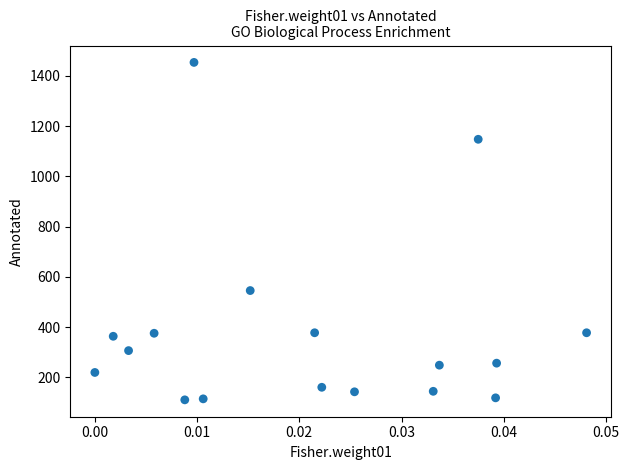

What Y value in the scatter plot is closest to 782?

546